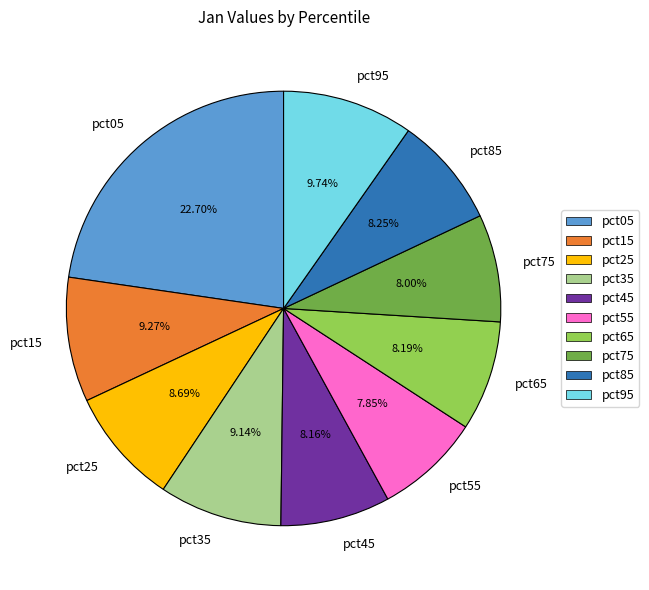

How many slices are in this pie chart?

10